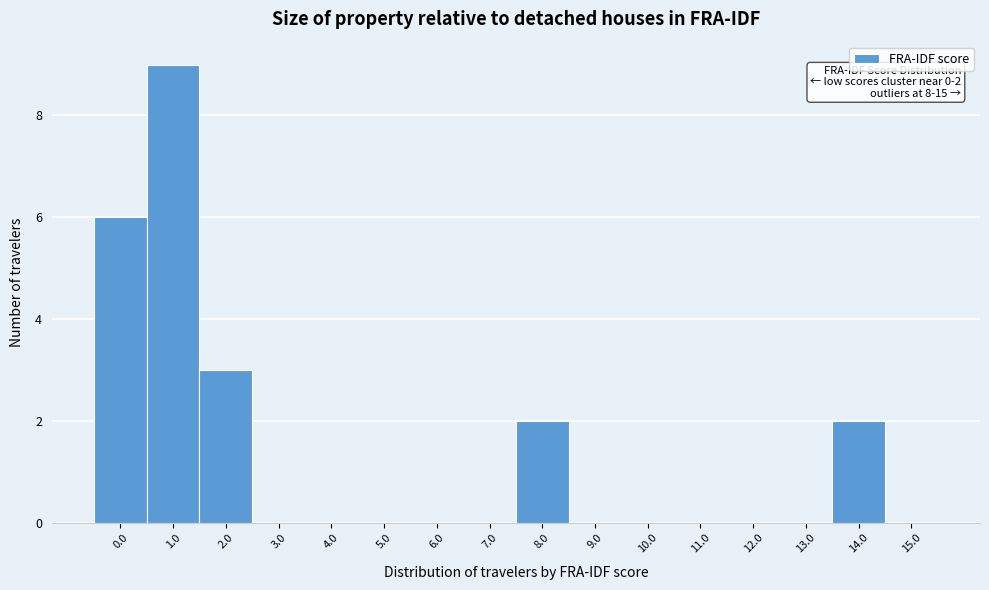

Reading right to left, transcribe all the data shown in this chart.

15.0=0	14.0=2	13.0=0	12.0=0	11.0=0	10.0=0	9.0=0	8.0=2	7.0=0	6.0=0	5.0=0	4.0=0	3.0=0	2.0=3	1.0=9	0.0=6